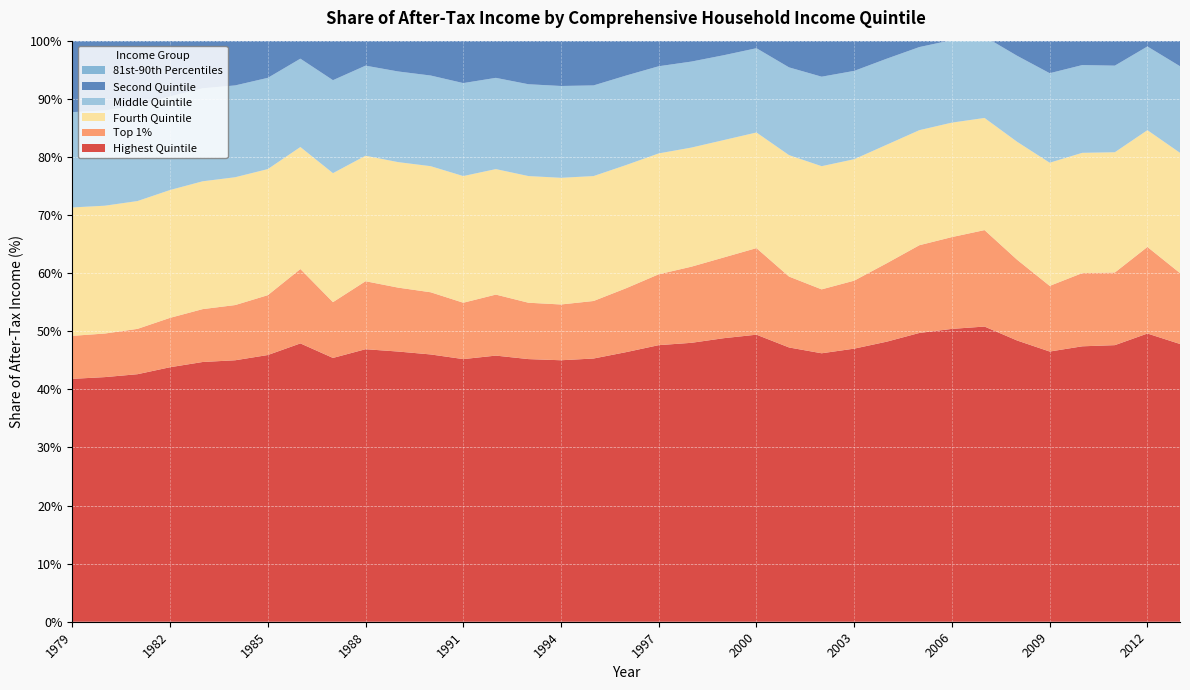

Reading left to right, what are all the values shown in this chart?

Highest Quintile: 41.8	42.1	42.6	43.8	44.7	45.0	45.9	47.9	45.4	46.9	46.5	46.0	45.2	45.8	45.2	45.0	45.3	46.4	47.6	48.0	48.8	49.4	47.2	46.2	47.0	48.2	49.7	50.4	50.8	48.4	46.5	47.4	47.6	49.6	47.8
Top 1%: 7.4	7.5	7.8	8.5	9.1	9.5	10.3	12.8	9.6	11.7	11.0	10.7	9.7	10.5	9.7	9.6	9.9	11.0	12.2	13.1	13.9	14.9	12.2	11.0	11.7	13.5	15.1	15.8	16.6	13.9	11.3	12.6	12.5	14.9	12.2
Fourth Quintile: 22.1	22.0	22.0	22.0	22.0	22.0	21.7	21.0	22.2	21.6	21.6	21.7	21.8	21.6	21.8	21.8	21.5	21.2	20.8	20.5	20.2	19.9	20.9	21.2	20.9	20.4	19.8	19.7	19.3	20.3	21.2	20.7	20.7	20.1	20.7
Middle Quintile: 16.4	16.4	16.4	16.1	16.0	15.8	15.7	15.2	16.0	15.5	15.6	15.6	16.0	15.7	15.8	15.8	15.6	15.4	15.0	14.8	14.6	14.5	15.1	15.4	15.2	14.8	14.3	14.2	14.0	14.8	15.4	15.1	14.9	14.4	14.9
Second Quintile: 12.3	12.2	12.1	11.7	11.3	11.3	11.0	10.5	11.1	10.8	10.9	11.1	11.2	11.2	11.3	11.3	11.3	11.0	10.7	10.6	10.4	10.3	10.8	11.1	10.9	10.8	10.3	10.2	10.2	10.9	11.4	11.2	11.1	10.6	11.0
81st-90th Percentiles: 14.6	14.7	14.7	14.9	14.9	14.9	14.8	14.3	15.0	14.7	14.7	14.6	14.7	14.6	14.7	14.7	14.5	14.4	14.3	14.1	13.9	13.7	14.2	14.3	14.4	14.0	13.7	13.6	13.4	13.9	14.5	14.2	14.2	13.9	14.4